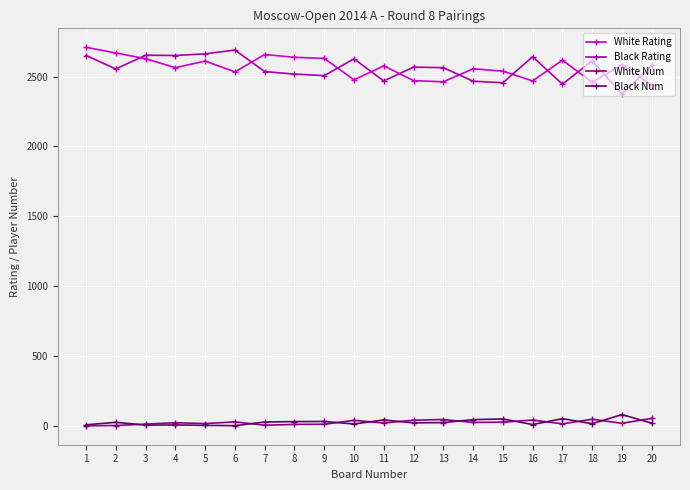

True or false: White Num and White Rating cross at least once.

False